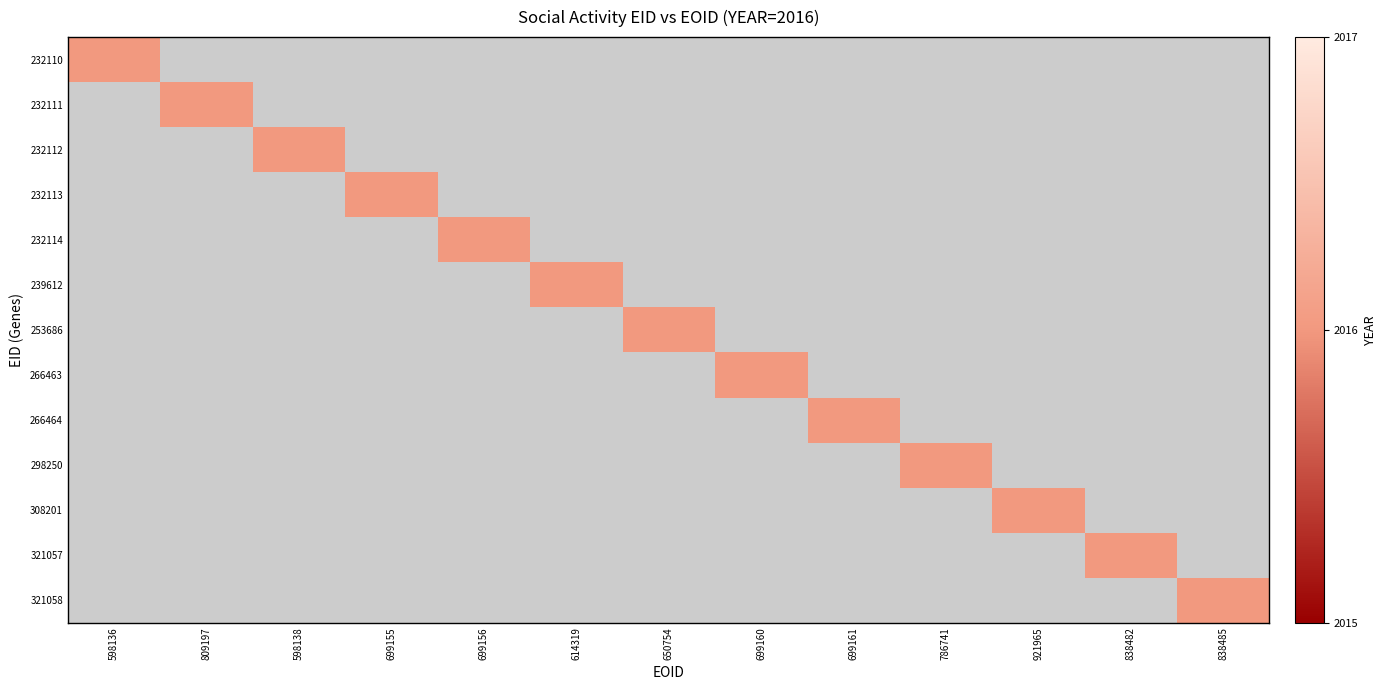

Which category has the lowest value across all series?

809197